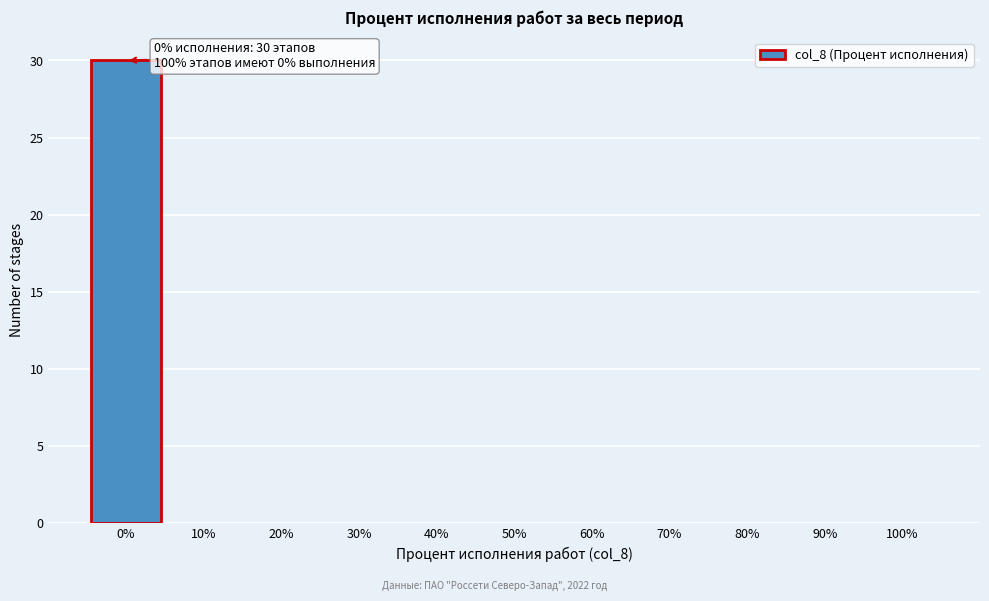

Over which range of the x-axis is the bar tallest?

-5 to 5